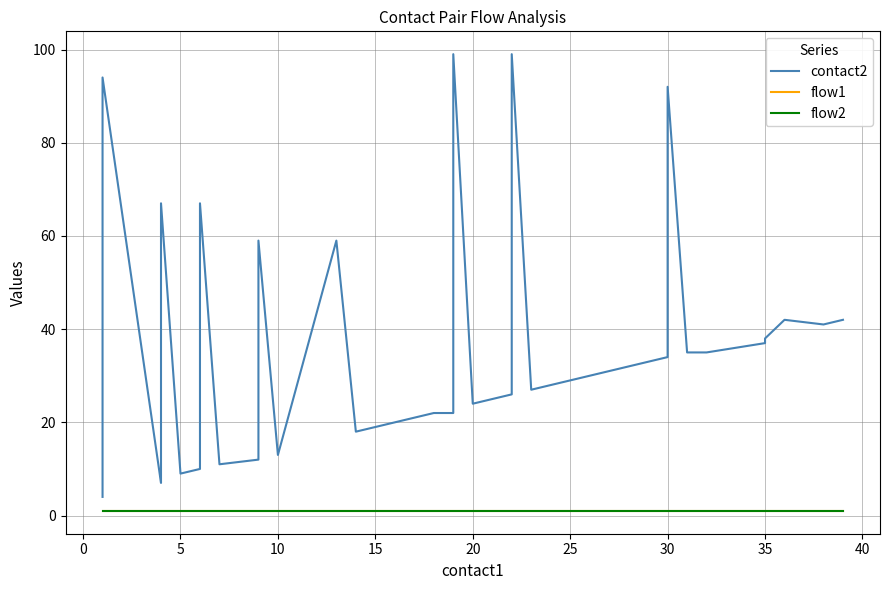

What is the maximum value shown in the chart?

99